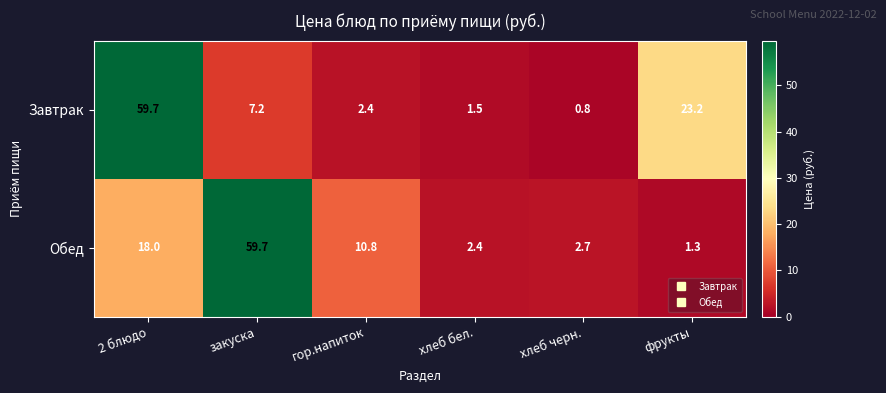

List the series in order of their overall mean, lowest first.

Завтрак, Обед